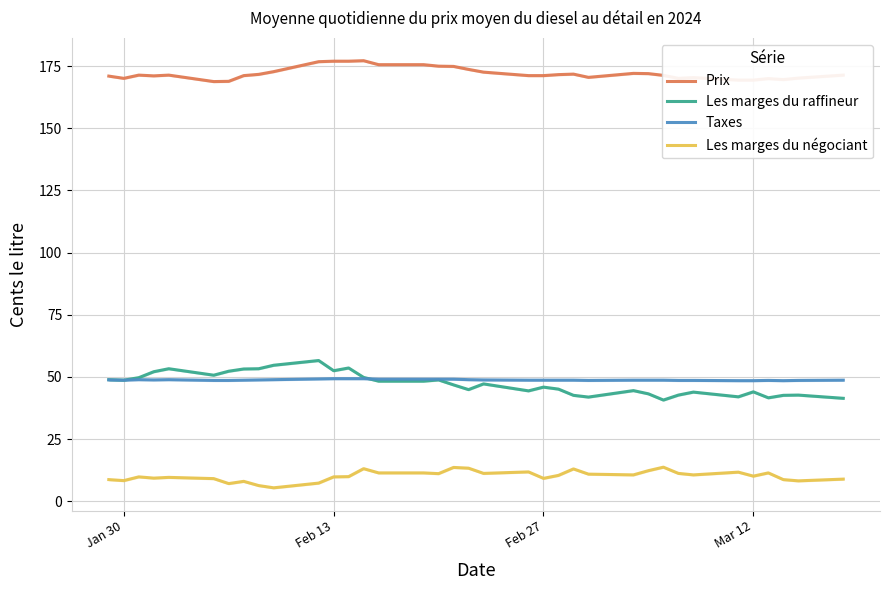

Which series has the largest range (max minus min)?

Les marges du raffineur